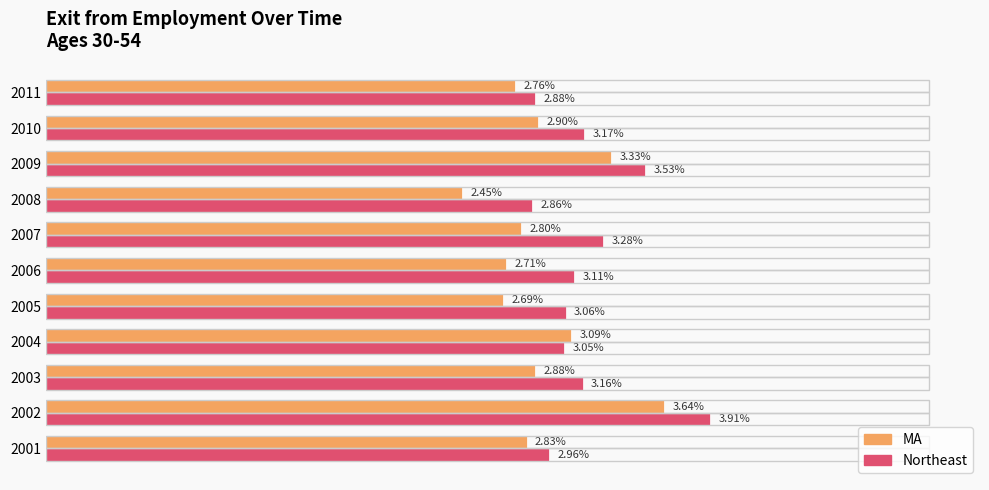

Rank the series by their average value, from highest to lowest.

Northeast, MA